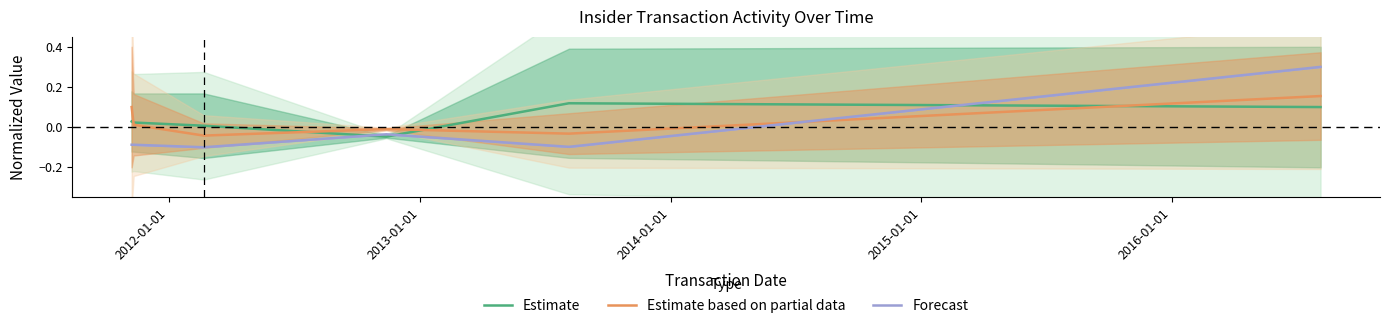

What is the minimum value shown in the chart?

-0.1